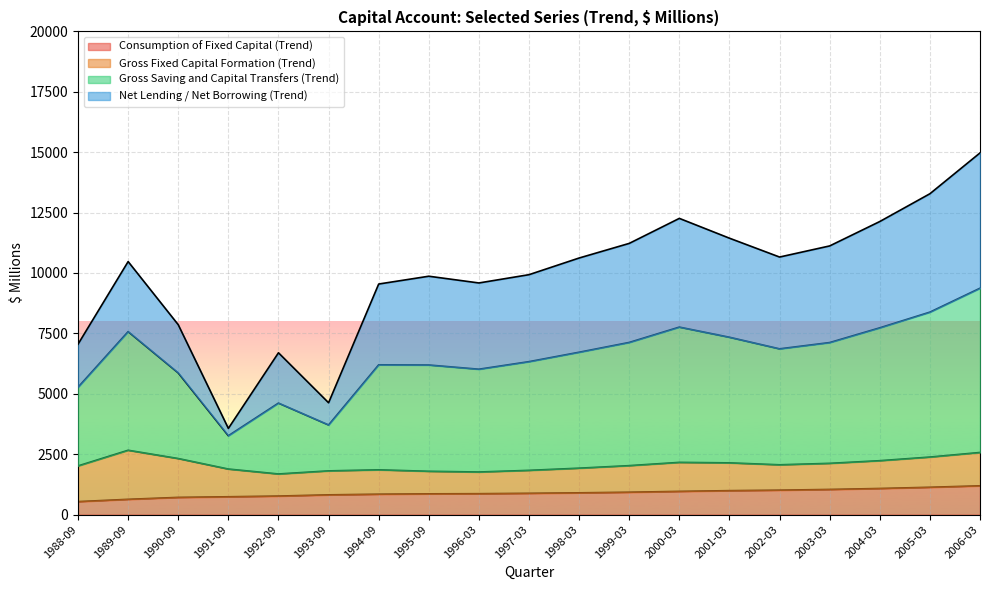

What is the minimum value for Consumption of Fixed Capital (Trend)?

536